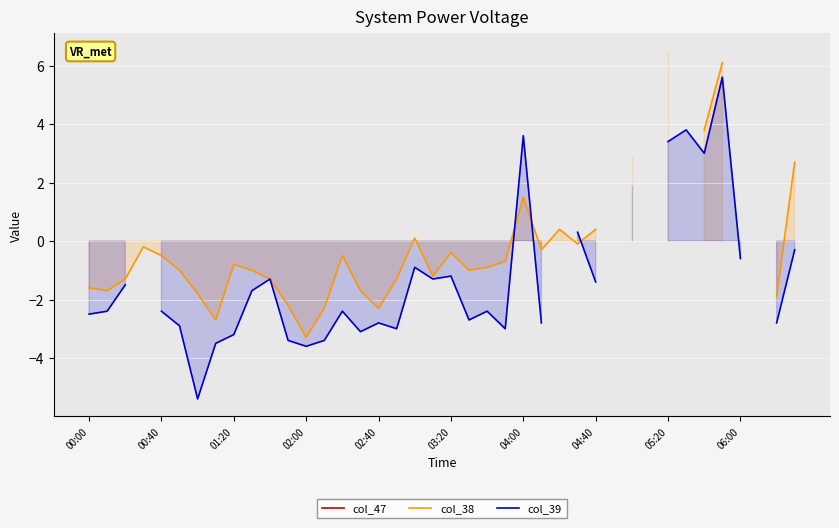

What position from the left is 04:00?

25